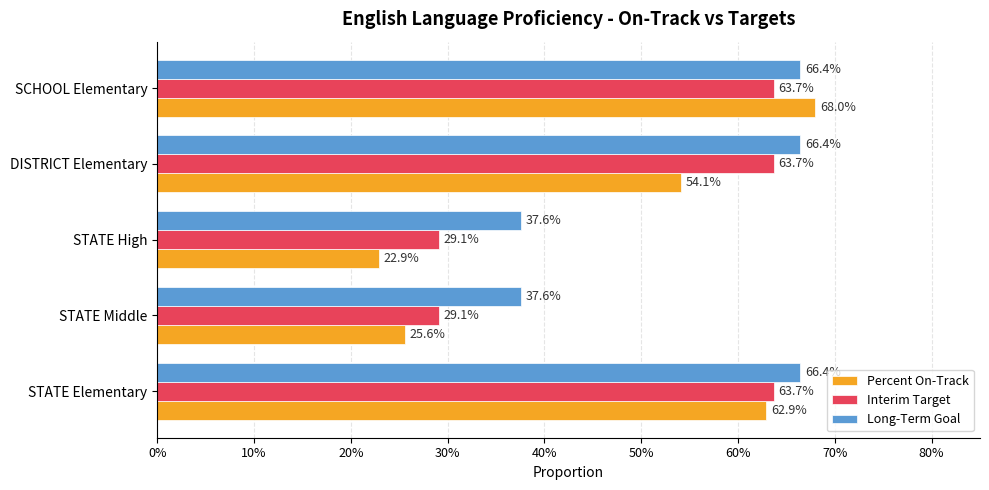

What are all the series names shown in the legend?

Percent On-Track, Interim Target, Long-Term Goal